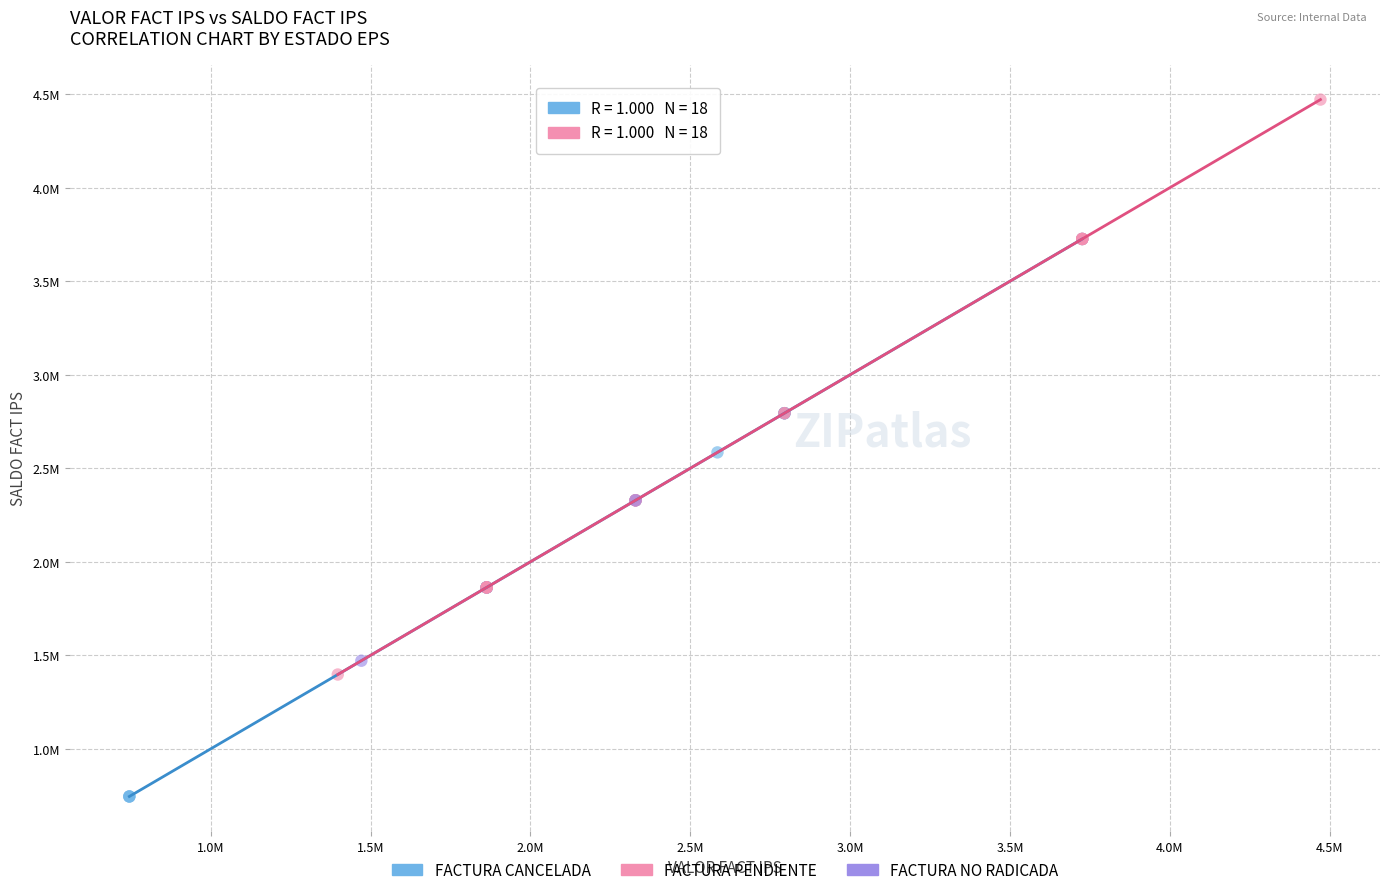

Which series has the widest spread of Y values?

FACTURA PENDIENTE